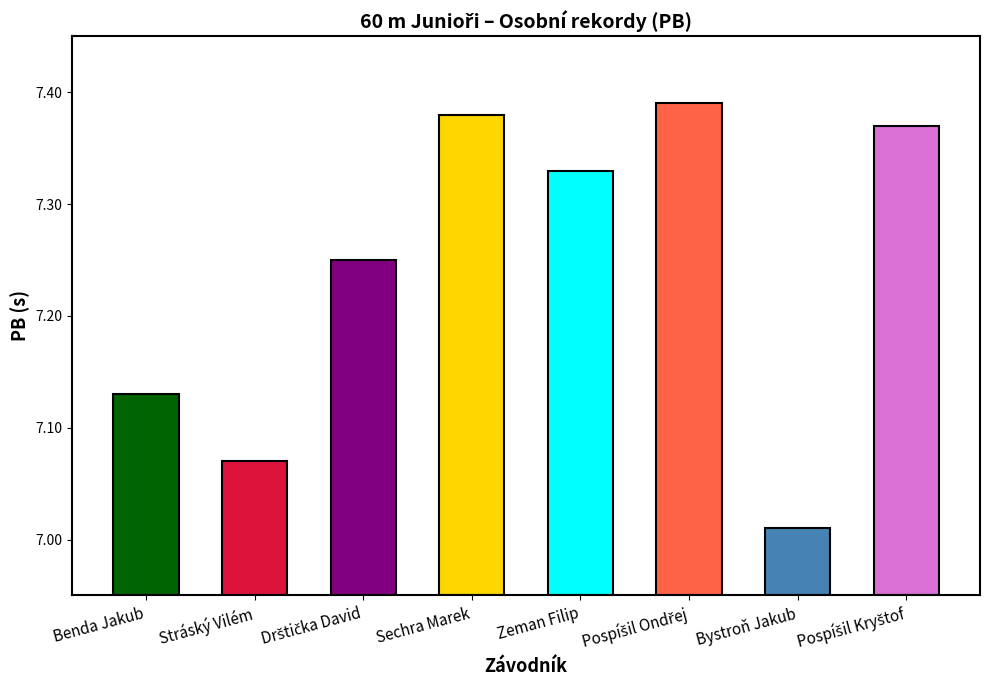

What is the change in value from Pospíšil Ondřej to Bystroň Jakub?

-0.4